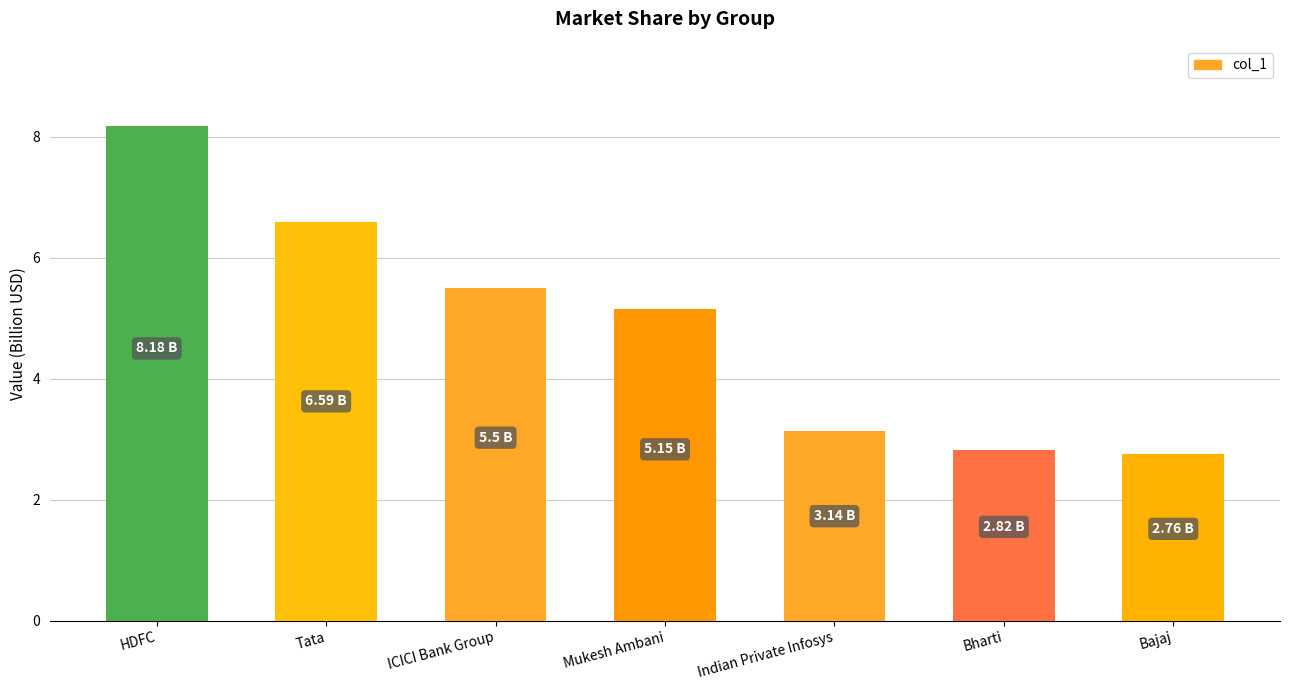

What is the label of the 1st bar from the left?

HDFC